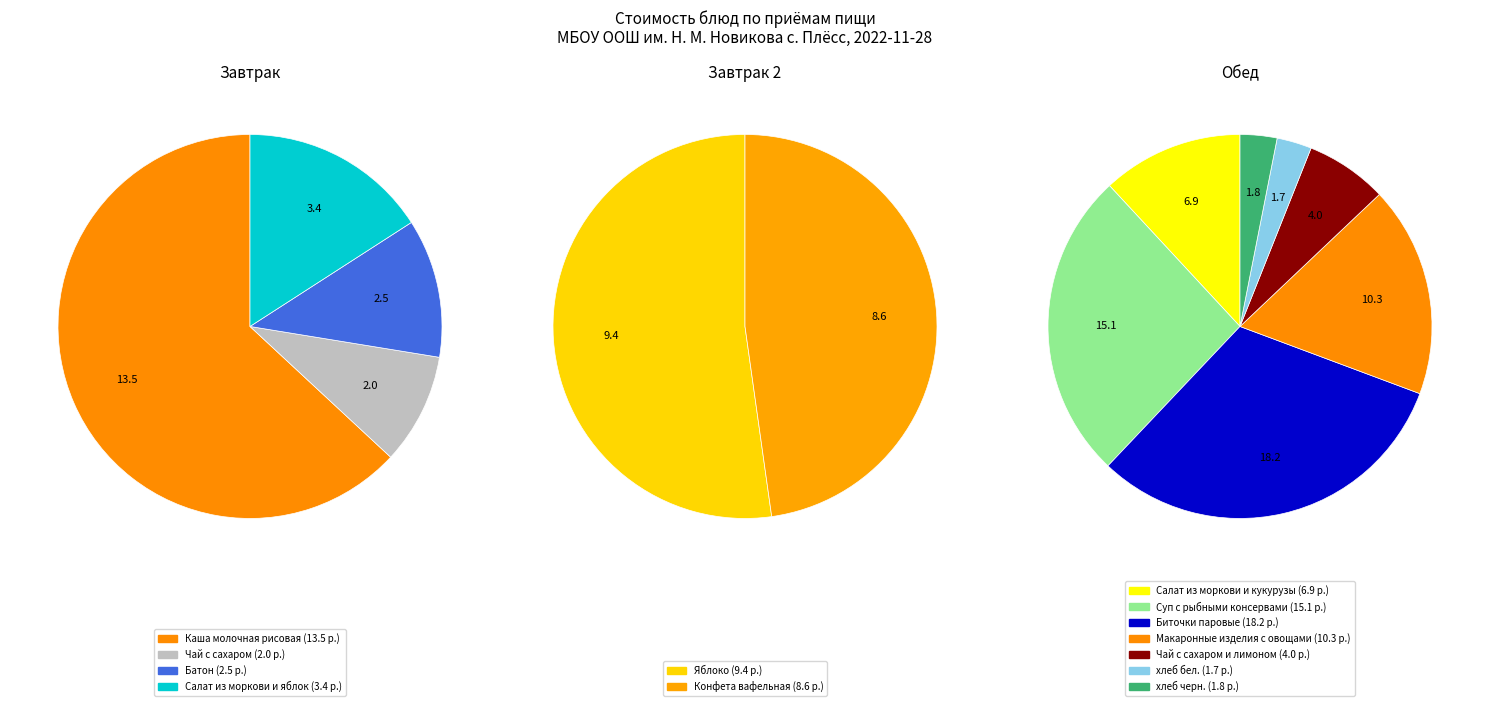

Combined, do хлеб черн. and Чай с сахаром account for over 50%?

No